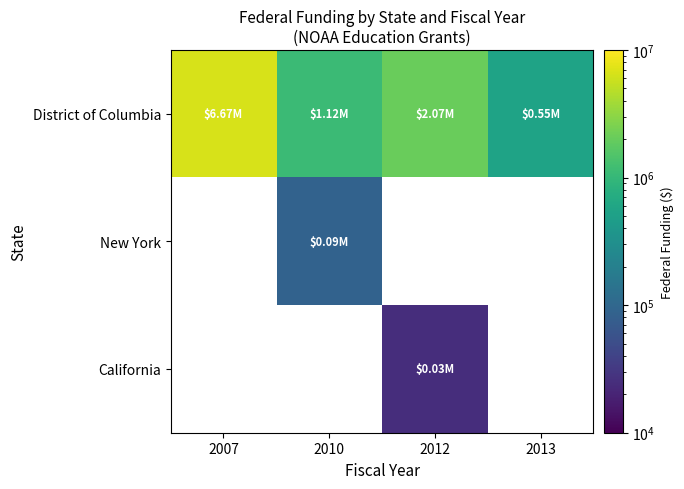

Which category has the highest value in the District of Columbia series?

2007